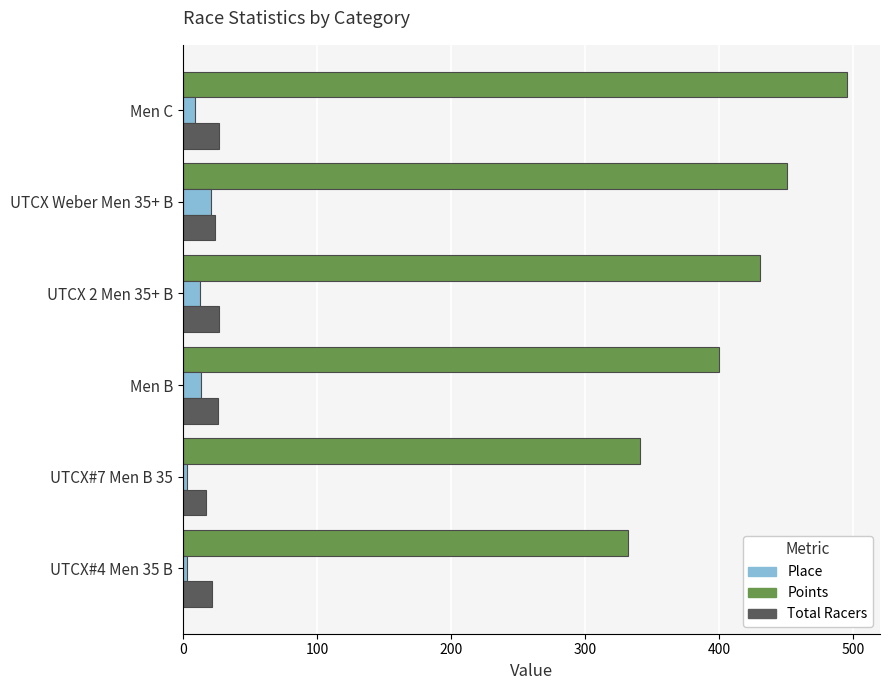

What is the spread (max minus min) of values at UTCX Weber Men 35+ B?

429.5